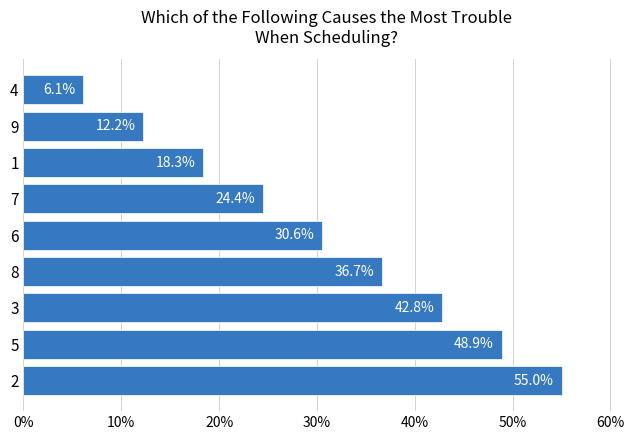

What is the average value?

30.6